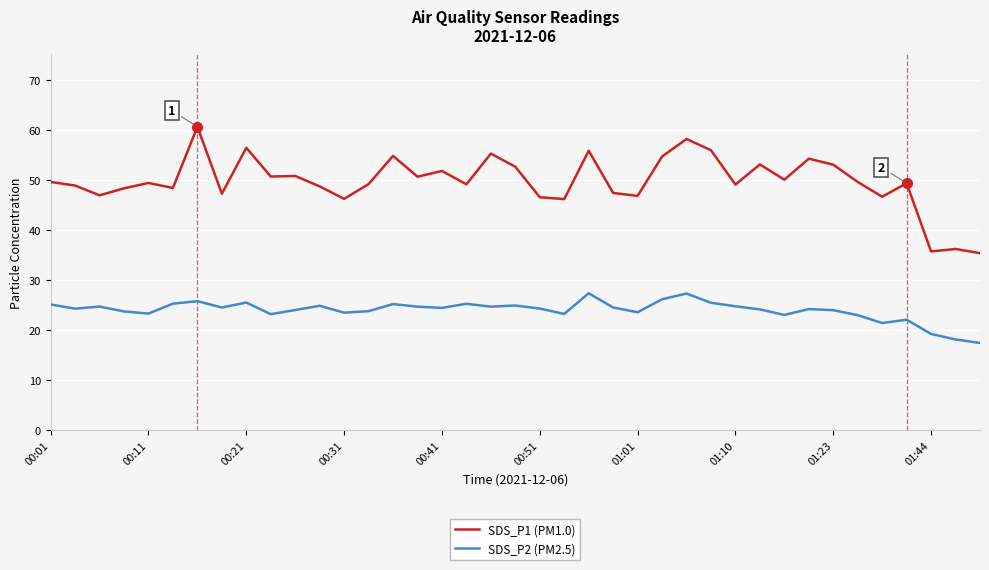

True or false: SDS_P2 (PM2.5) and SDS_P1 (PM1.0) intersect in this chart.

False